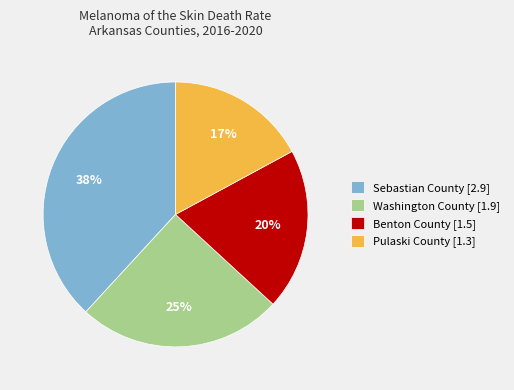

How many slices are in this pie chart?

4